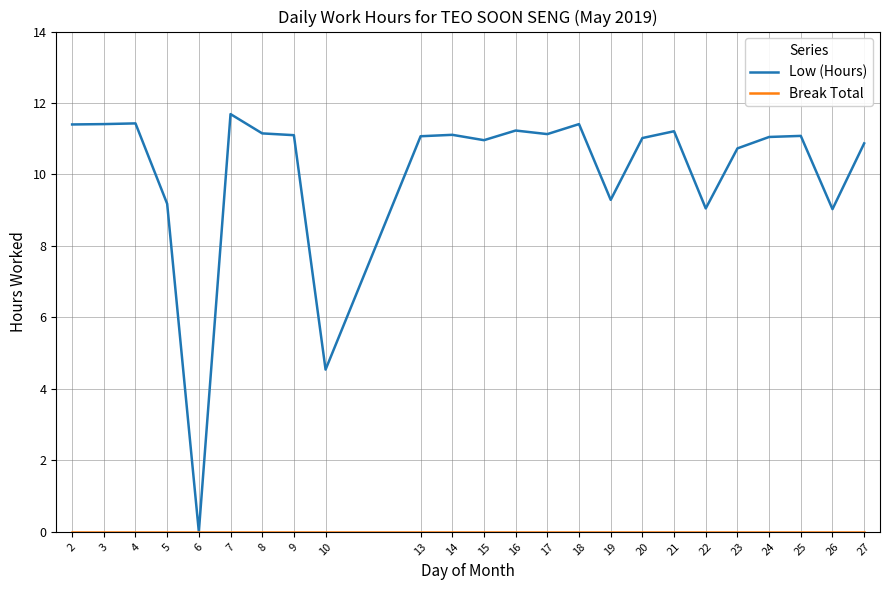

Which series has the widest spread of values?

Low (Hours)